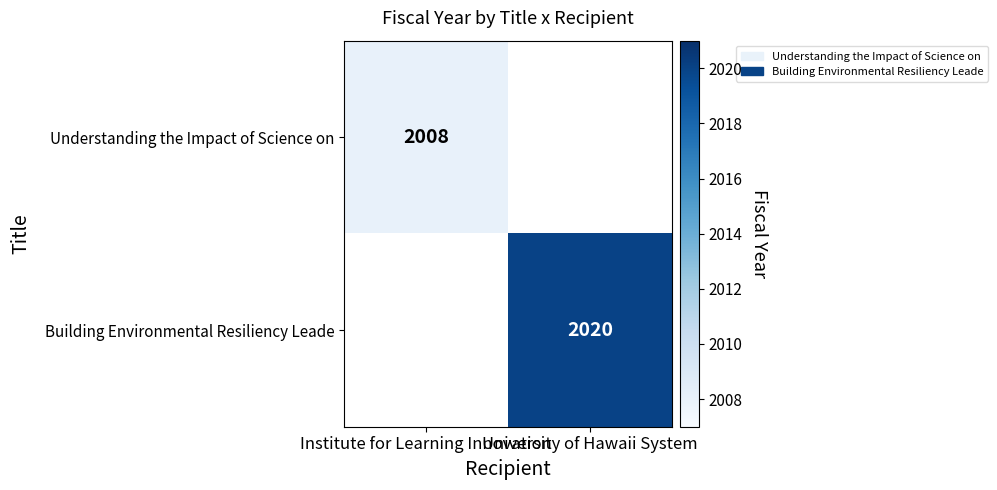

At how many categories does at least one series exceed 2013?

1